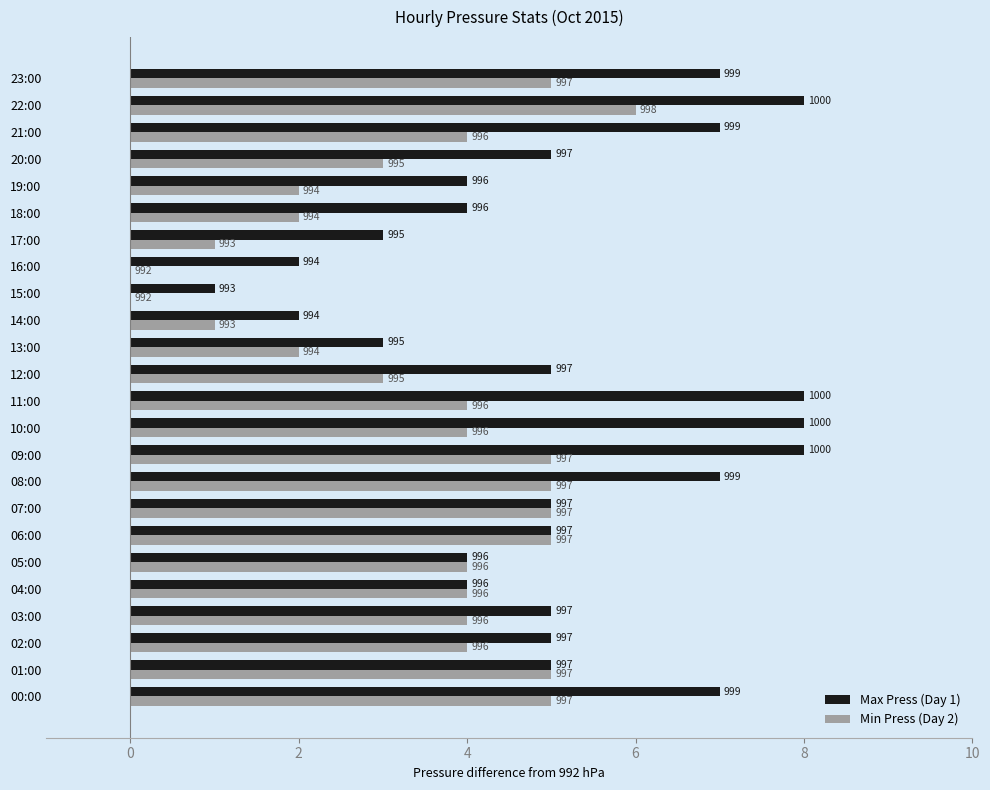

What are all the series names shown in the legend?

Max Press (Day 1), Min Press (Day 2)